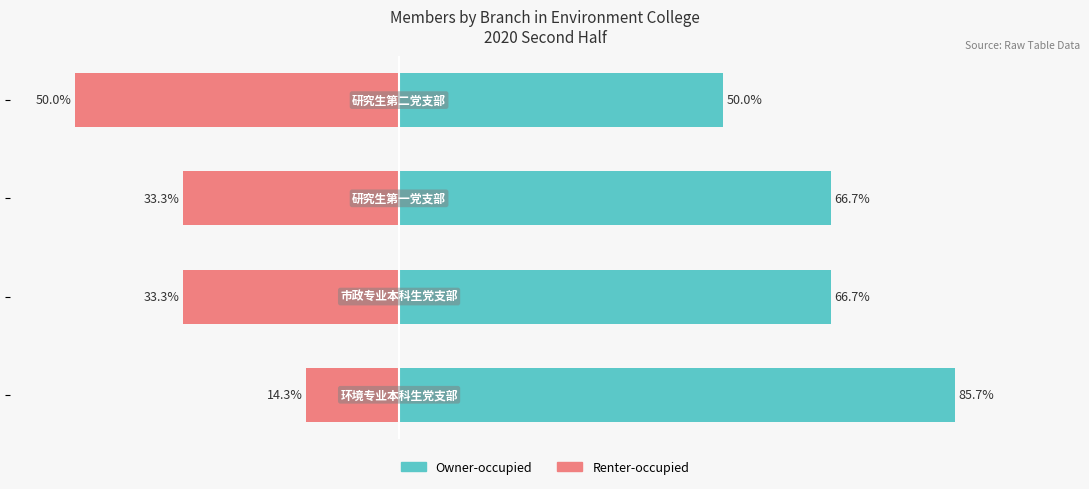

The value of Renter-occupied at −20 is -33.3. True or false?

True